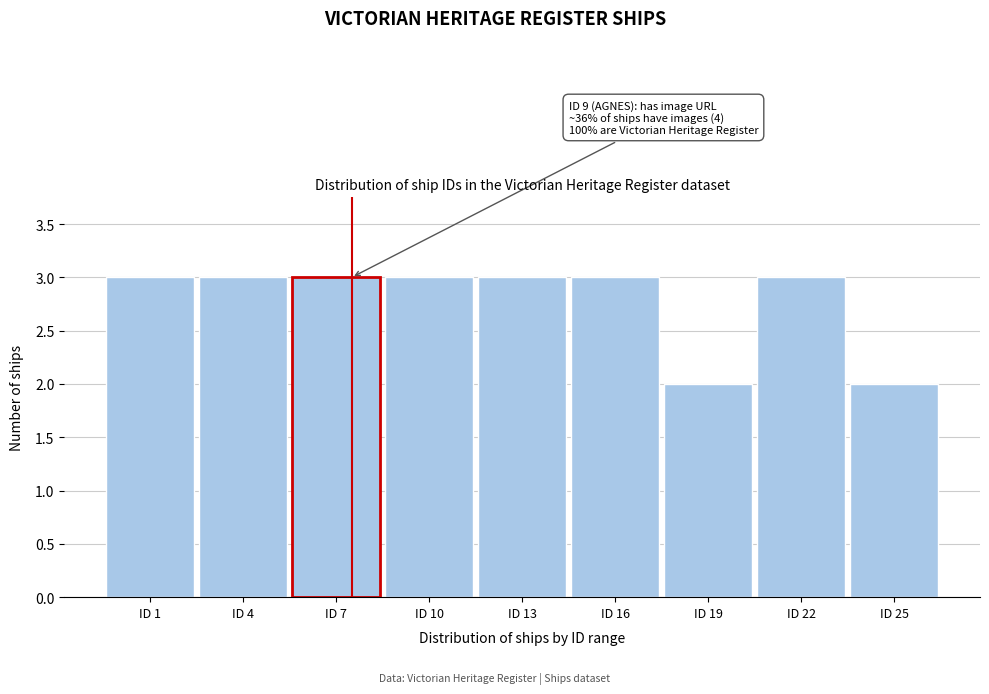

Reading right to left, list all the values displayed in this chart.

ID 25=2	ID 22=3	ID 19=2	ID 16=3	ID 13=3	ID 10=3	ID 7=3	ID 4=3	ID 1=3